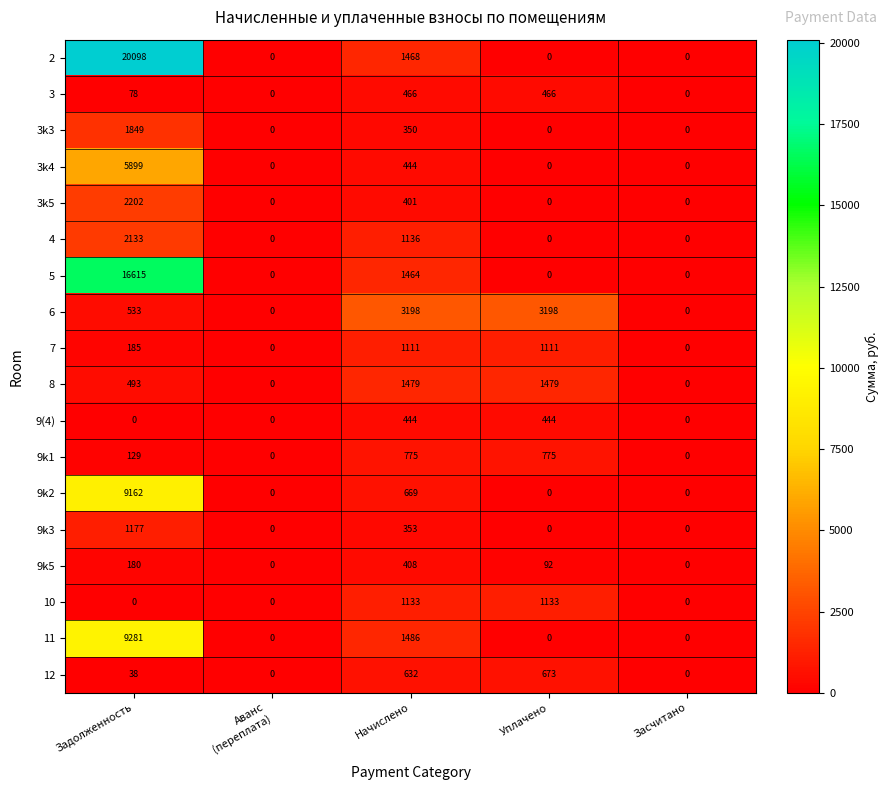

List the series in order of their peak value, lowest first.

9k5, 9(4), 3, 12, 9k1, 7, 10, 9k3, 8, 3k3, 4, 3k5, 6, 3k4, 9k2, 11, 5, 2